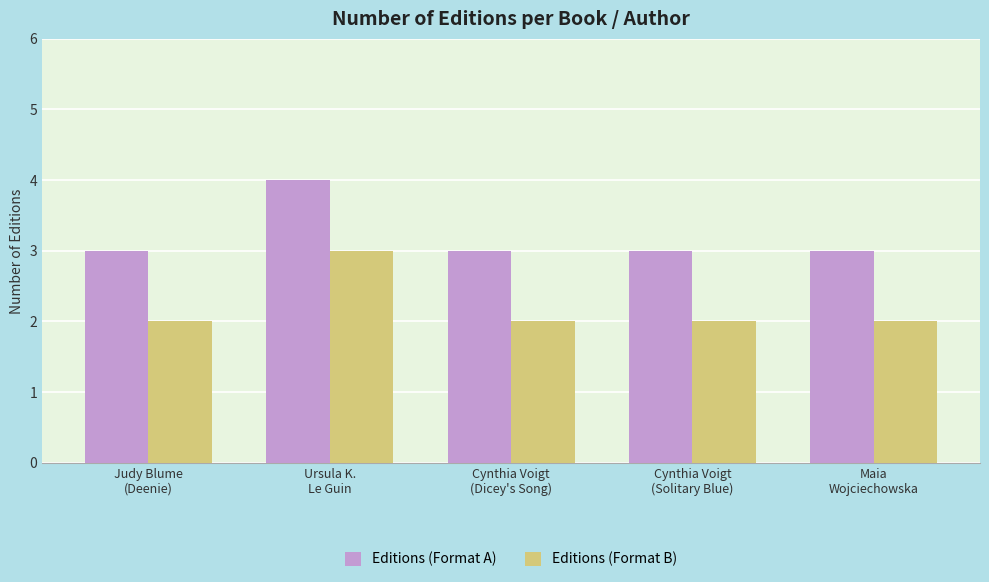

Reading right to left, extract all data points from this chart.

Editions (Format A): 3	3	3	4	3
Editions (Format B): 2	2	2	3	2